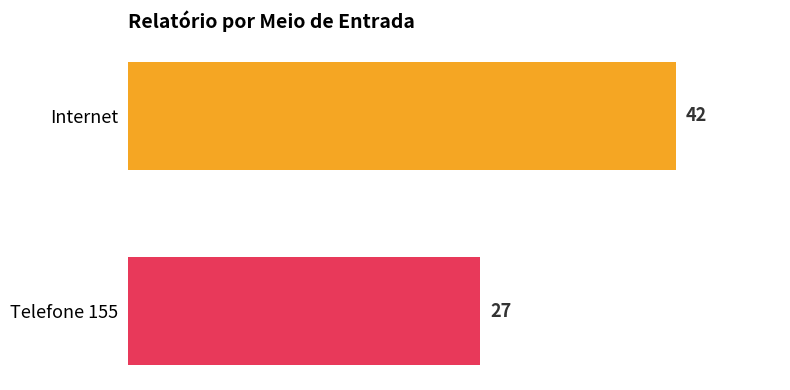

What is the change in value from Internet to Telefone 155?

-15